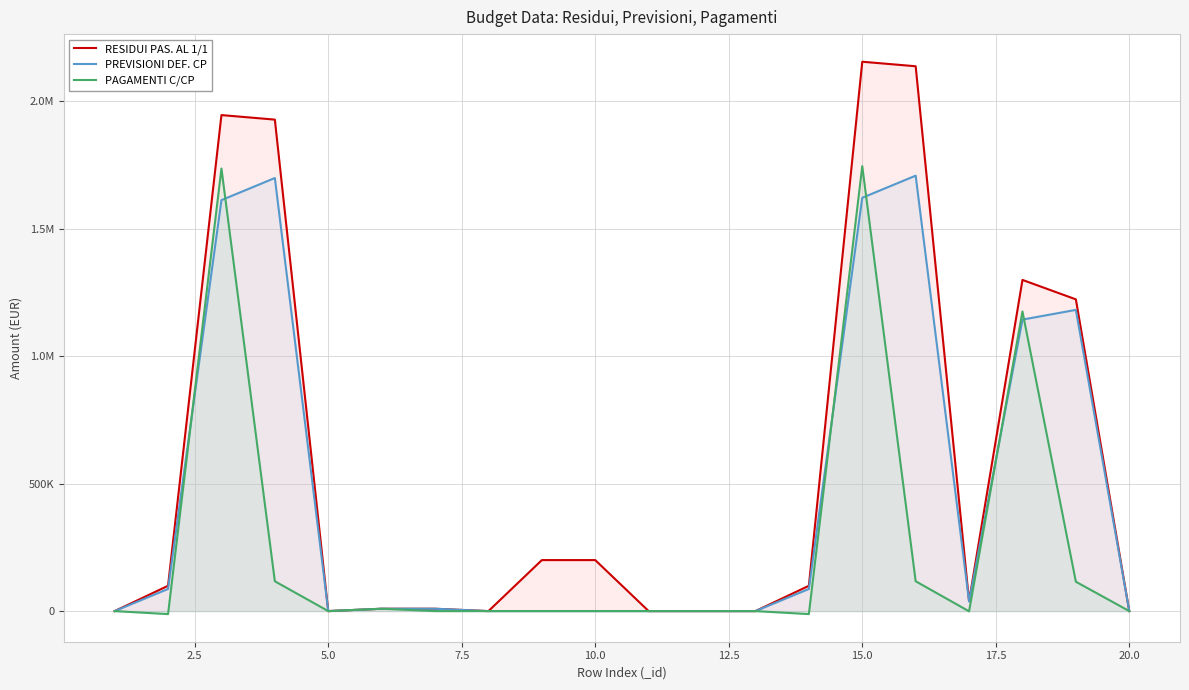

Reading left to right, what are all the values shown in this chart?

RESIDUI PAS. AL 1/1: 0.0	99206.0	1944988.4	1927244.1	0.0	9218.7	9218.7	0.0	200000.0	200000.0	0.0	0.0	0.0	99206.0	2154207.2	2136462.9	38891.1	1298640.7	1222426.4	0.0
PREVISIONI DEF. CP: 0.0	86764.0	1611480.6	1698244.5	0.0	9218.7	9218.7	0.0	0.0	0.0	0.0	0.0	0.0	86764.0	1620699.3	1707463.3	38033.7	1143078.1	1181111.7	0.0
PAGAMENTI C/CP: 0.0	-11809.0	1735500.9	116950.3	0.0	9218.7	0.0	0.0	0.0	0.0	0.0	0.0	0.0	-11809.0	1744719.6	116950.3	-857.4	1174856.3	115101.6	0.0